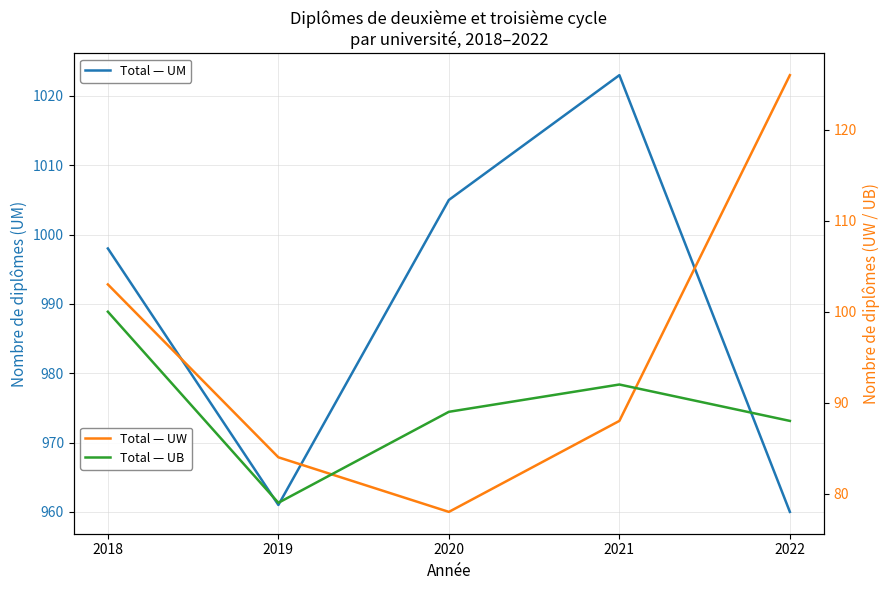

Where is the first local minimum for Total — UW?

2020